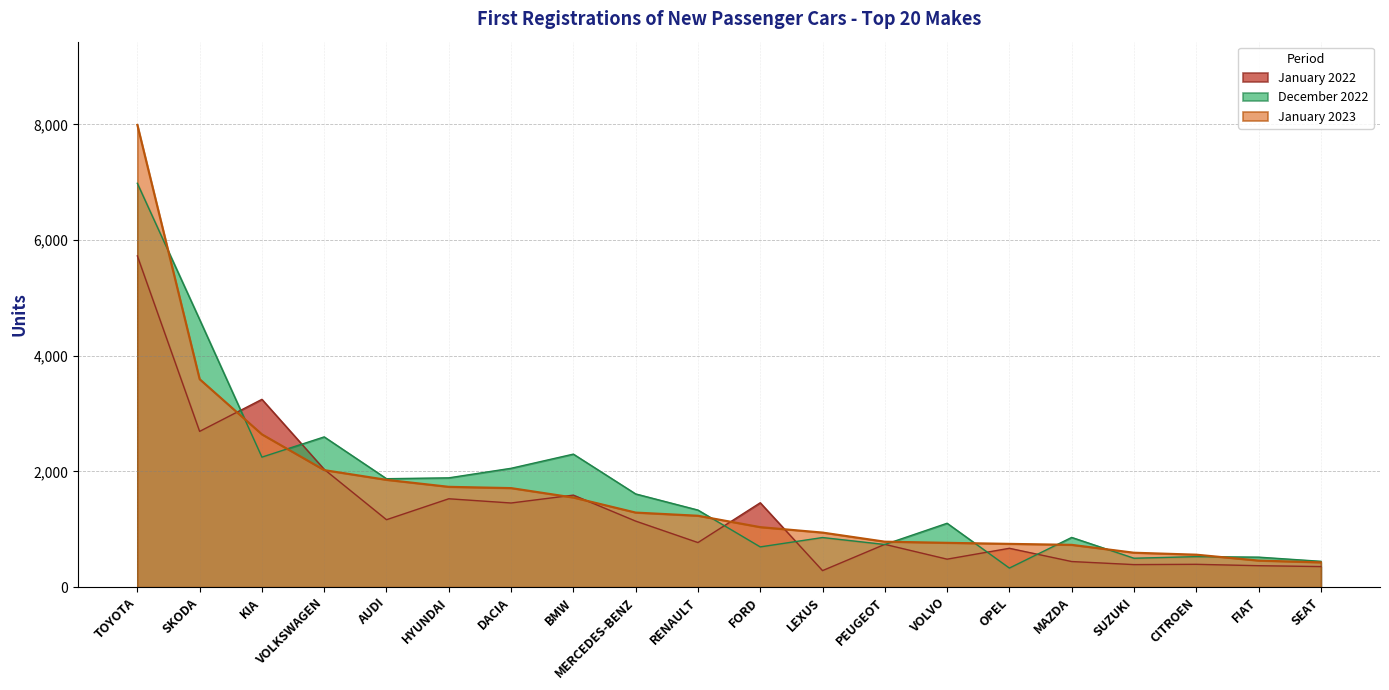

True or false: December 2022 and January 2023 intersect in this chart.

True